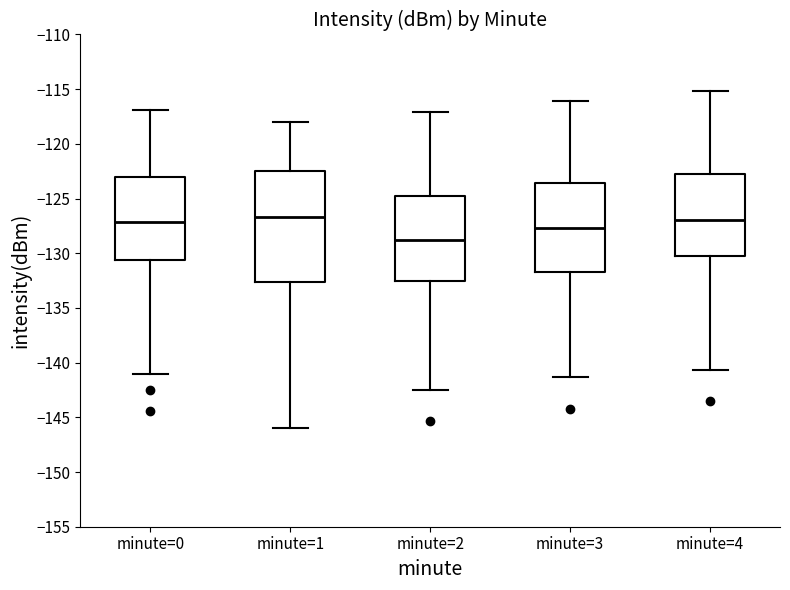

Where does the median line of the box for minute=3 sit on the y-axis? The values are not printed on the chart, so give them approximately, as read against the axis.

-127.5